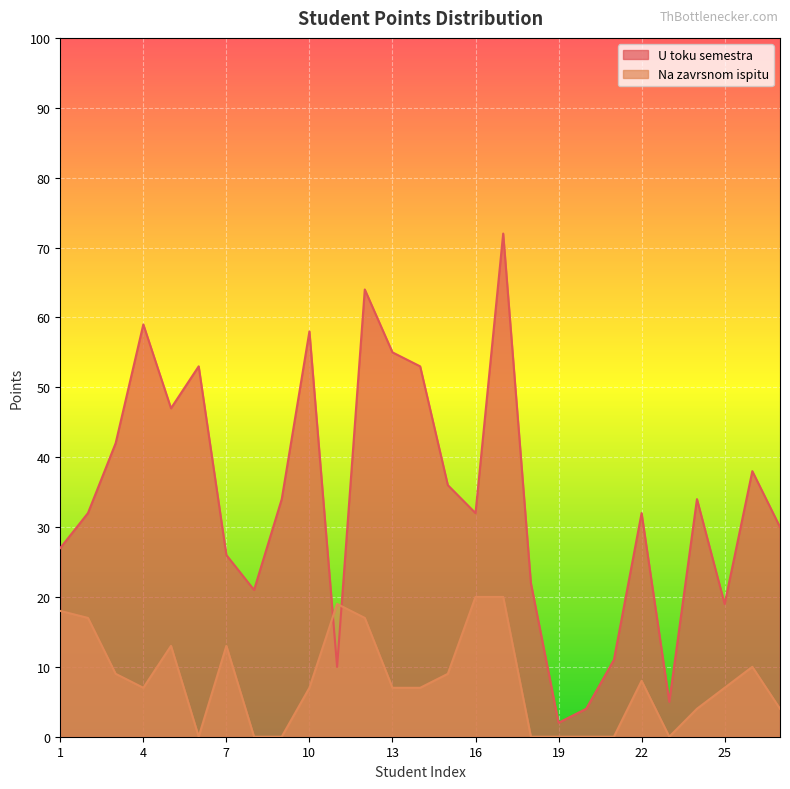

The value of Na zavrsnom ispitu at 5 is 4. True or false?

False